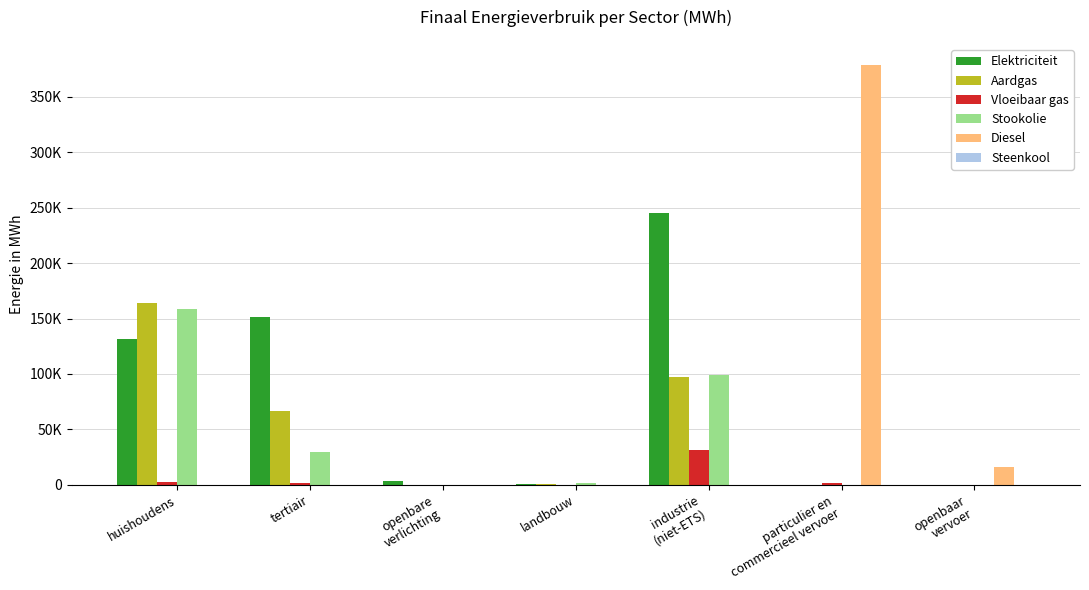

What is the label of the 3rd bar from the left?

openbare
verlichting